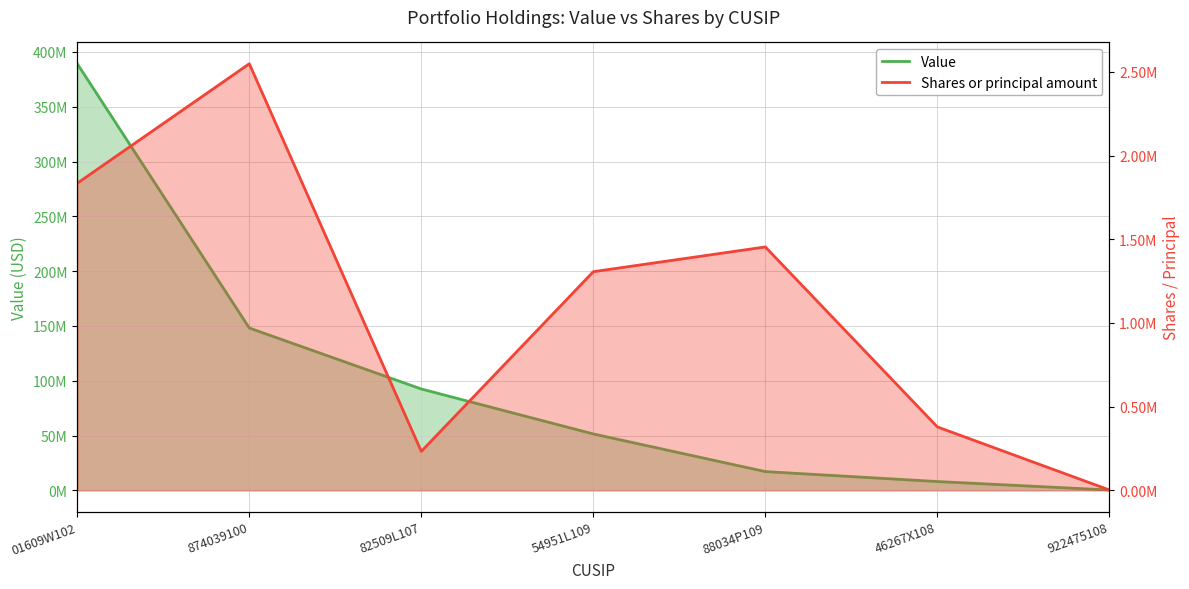

What value does the Shares or principal amount series have at 46267X108, to the nearest 100?

378900